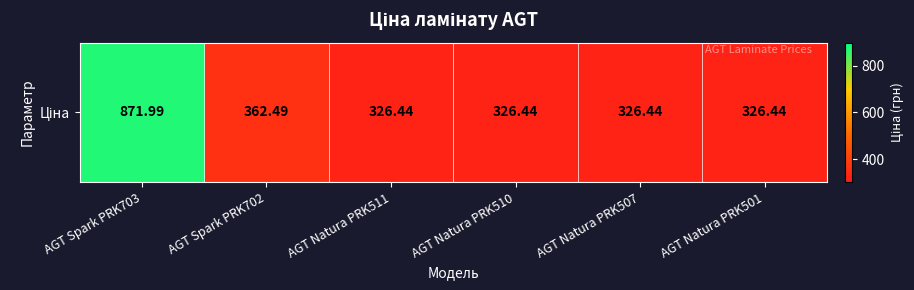

The value at AGT Natura PRK507 is 106.7. True or false?

False